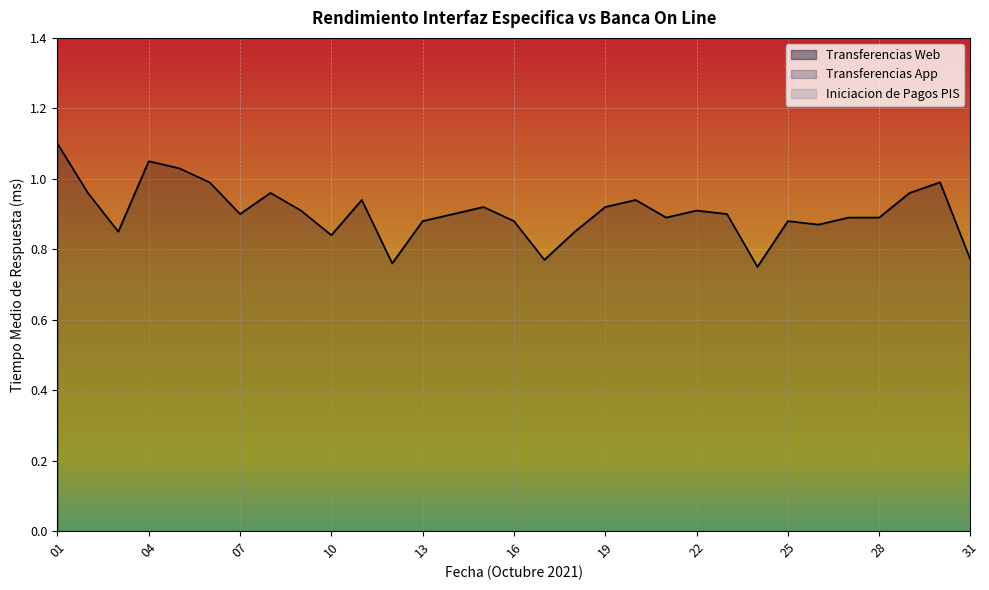

At which category is the sum across all series the highest?

01